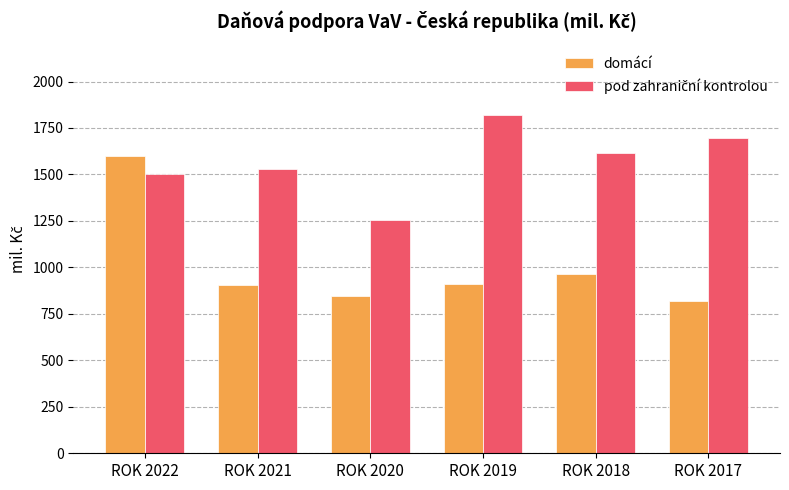

At how many categories does at least one series exceed 1058?

6